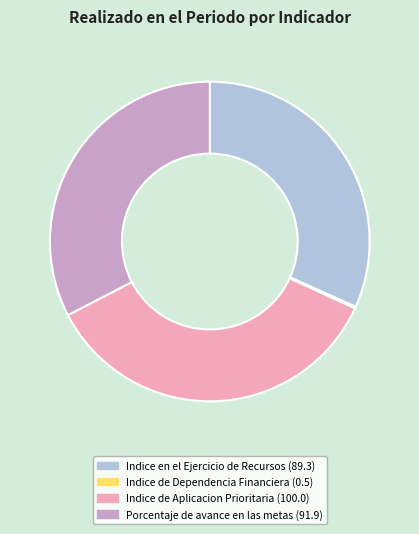

Does any single category account for the majority?

No